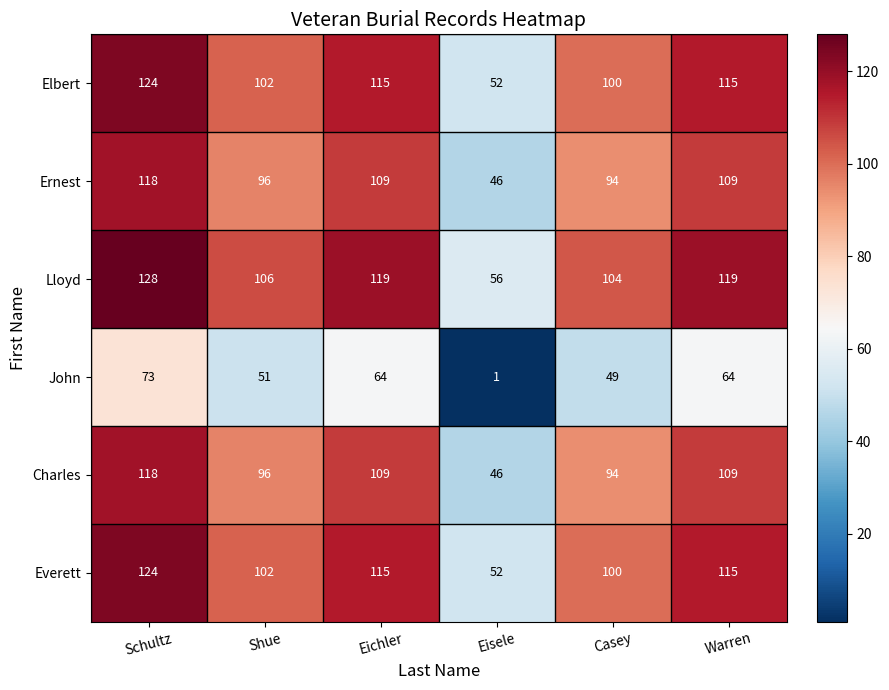

Is the value of Lloyd at Eichler greater than the value of Ernest at Eisele?

Yes